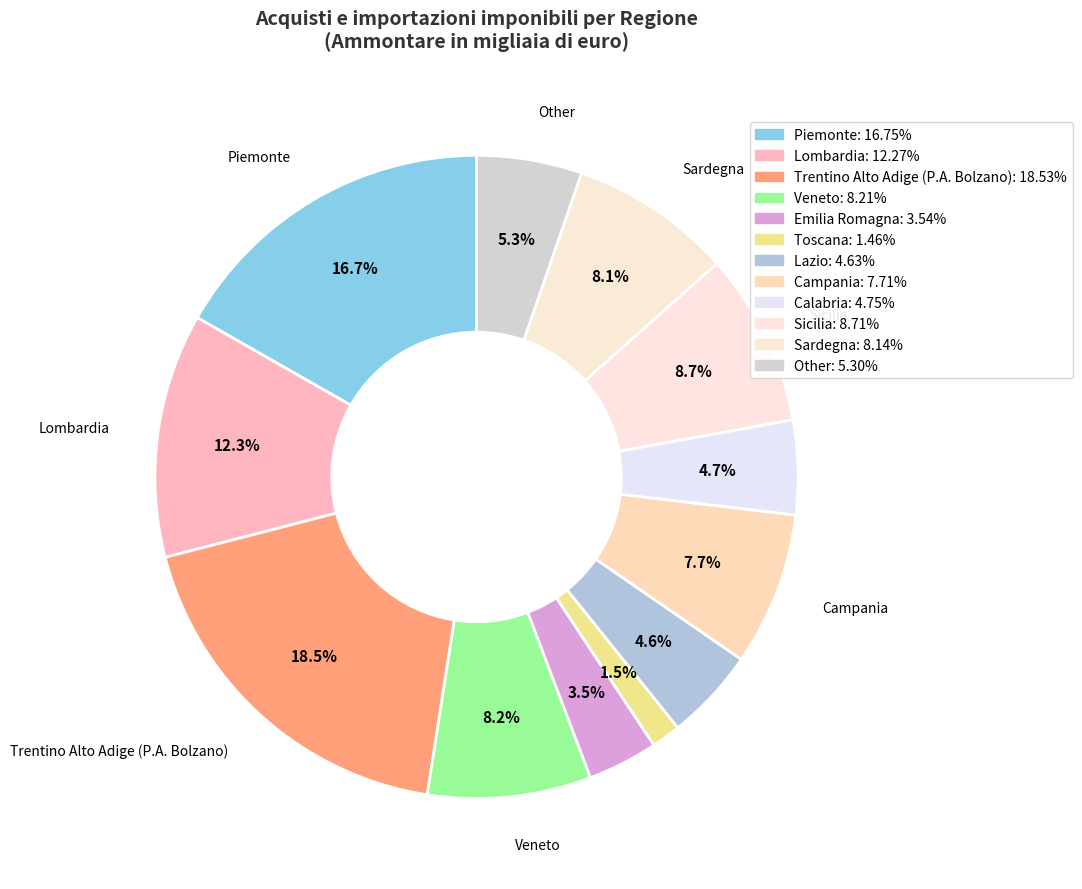

The Piemonte slice represents 17% of the pie. True or false?

True